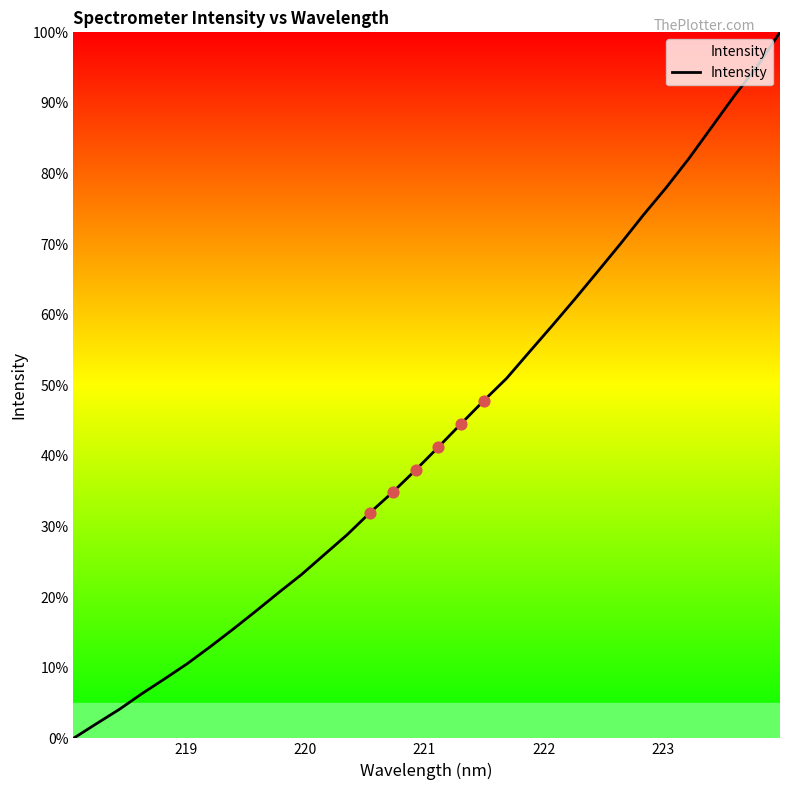

What is the maximum value shown in the chart?

100.0